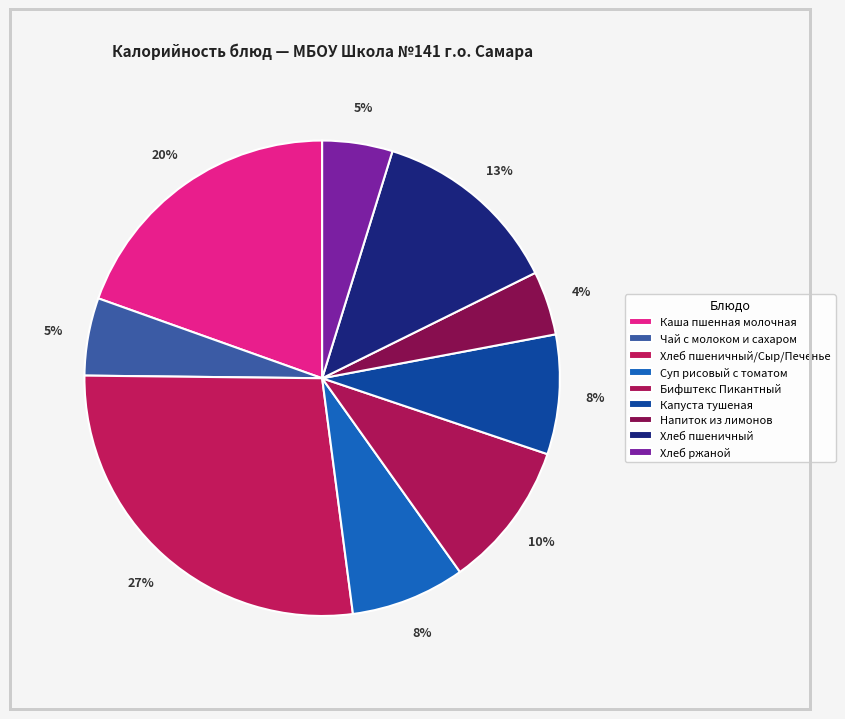

Is it true that Бифштекс Пикантный is 10% of the pie?

True